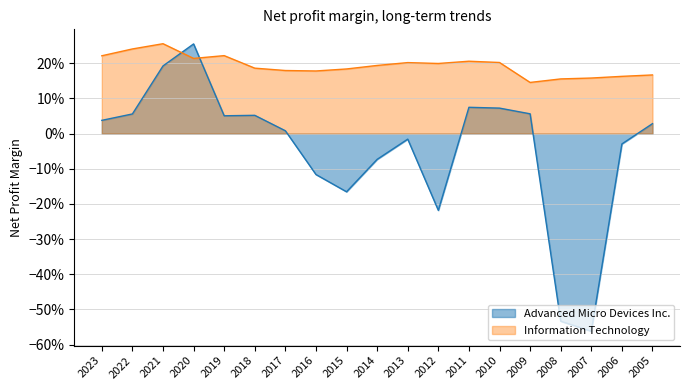

Reading right to left, transcribe all the data shown in this chart.

Advanced Micro Devices Inc.: 2005=0.0	2006=-0.0	2007=-0.6	2008=-0.5	2009=0.1	2010=0.1	2011=0.1	2012=-0.2	2013=-0.0	2014=-0.1	2015=-0.2	2016=-0.1	2017=0.0	2018=0.1	2019=0.1	2020=0.3	2021=0.2	2022=0.1	2023=0.0
Information Technology: 2005=0.2	2006=0.2	2007=0.2	2008=0.2	2009=0.1	2010=0.2	2011=0.2	2012=0.2	2013=0.2	2014=0.2	2015=0.2	2016=0.2	2017=0.2	2018=0.2	2019=0.2	2020=0.2	2021=0.3	2022=0.2	2023=0.2